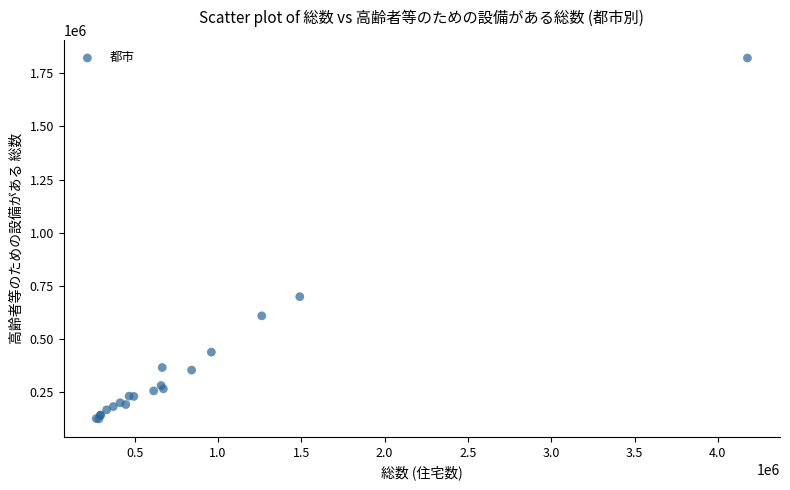

What Y value in the scatter plot is closest to 972755?

698650